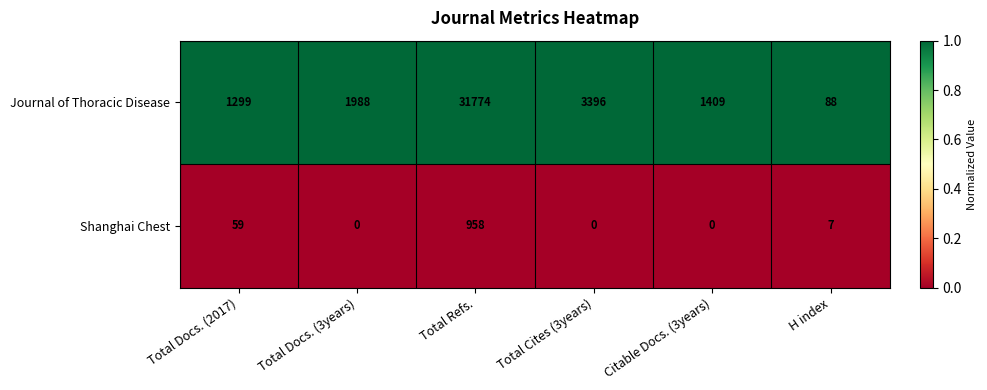

List the series in order of their overall mean, lowest first.

Shanghai Chest, Journal of Thoracic Disease